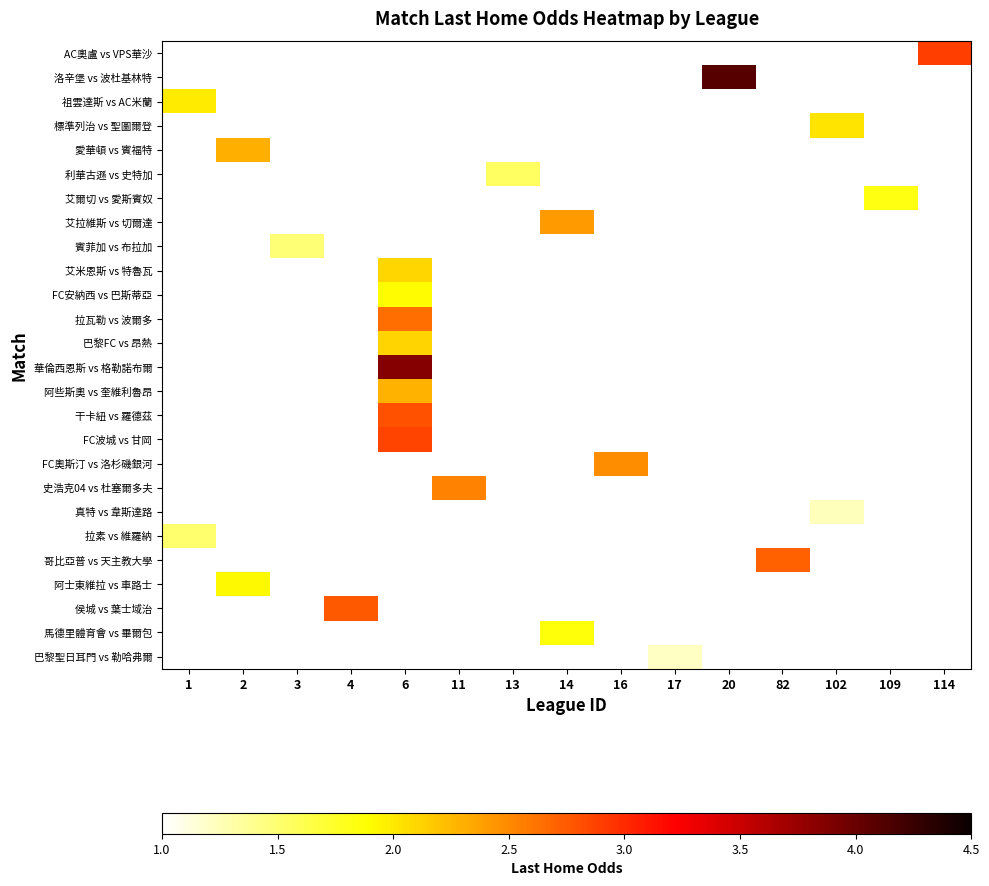

At which category does the chart reach its peak across all series?

20